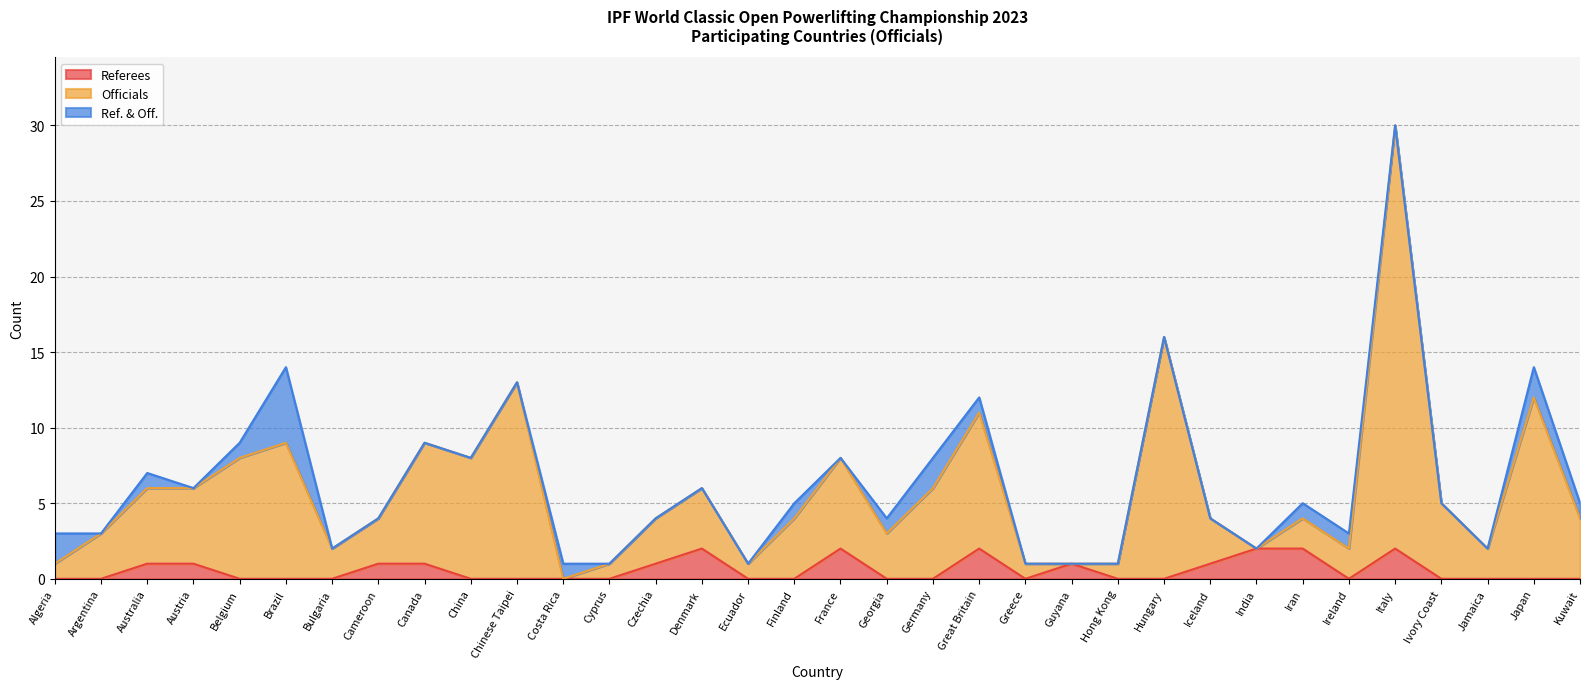

Reading left to right, extract all data points from this chart.

Referees: 0	0	1	1	0	0	0	1	1	0	0	0	0	1	2	0	0	2	0	0	2	0	1	0	0	1	2	2	0	2	0	0	0	0
Officials: 1	3	6	6	8	9	2	4	9	8	13	0	1	4	6	1	4	8	3	6	11	1	1	1	16	4	2	4	2	30	5	2	12	4